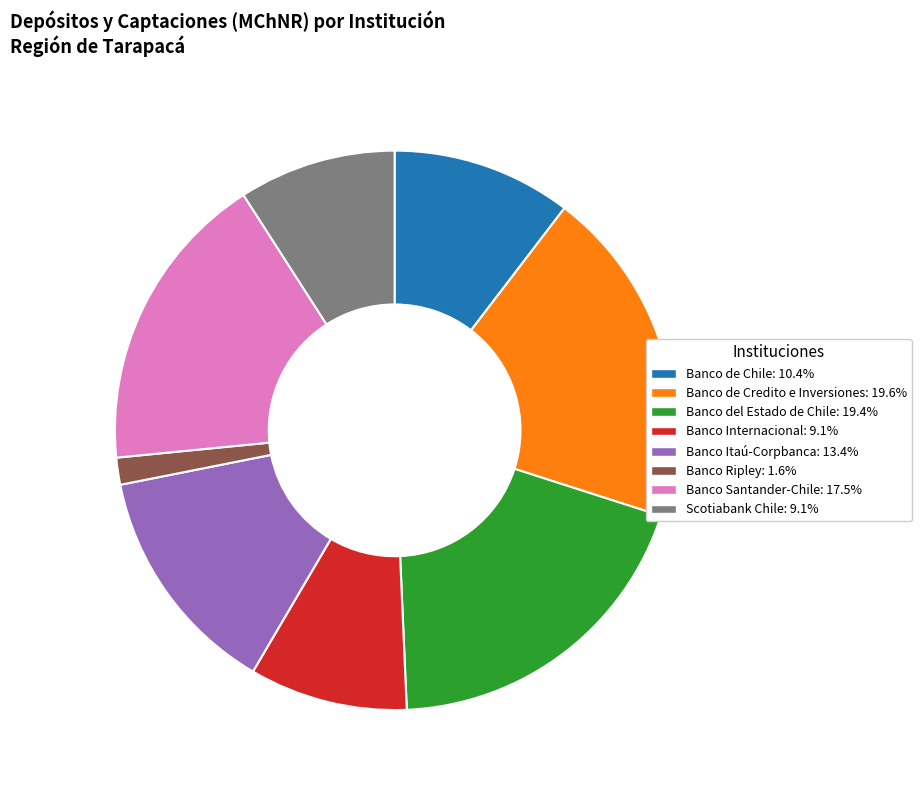

Which slice is the smallest?

Banco Ripley